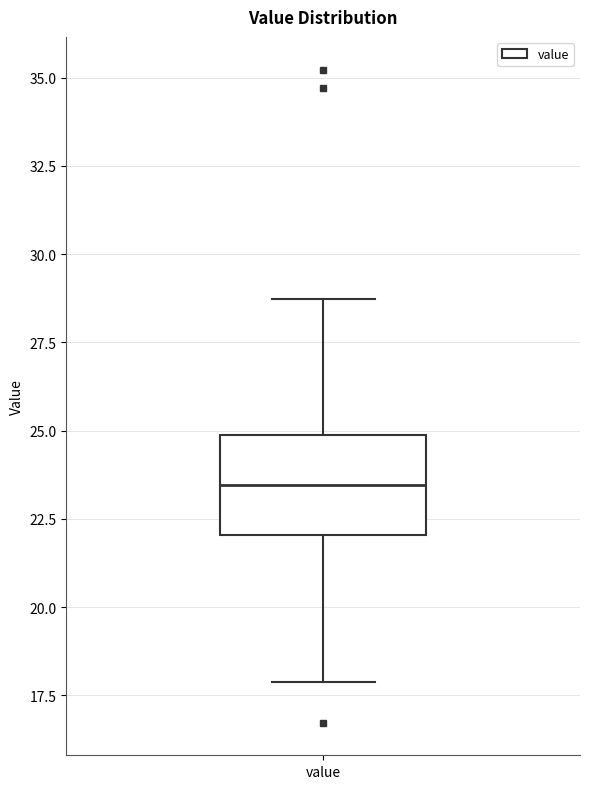

Read this box plot against the y-axis: the position of the median line, the range covered by the box, and the ends of both whiskers. The values are not printed on the chart, so give them approximately, as read against the axis.

median 23.5, box 22.0 to 25.0, whiskers 18.0 to 28.5